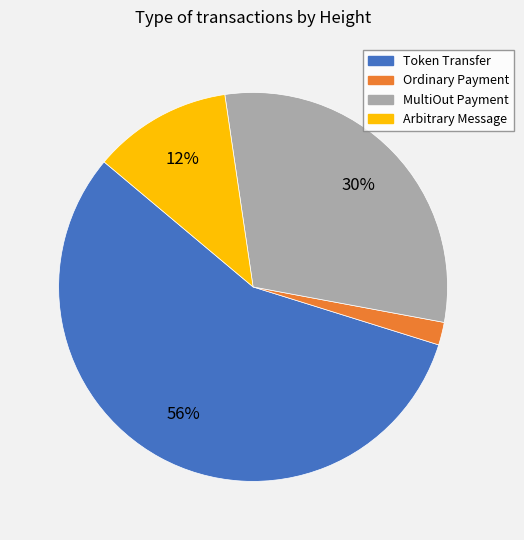

Rank the categories by value from lowest to highest.

Ordinary Payment, Arbitrary Message, MultiOut Payment, Token Transfer